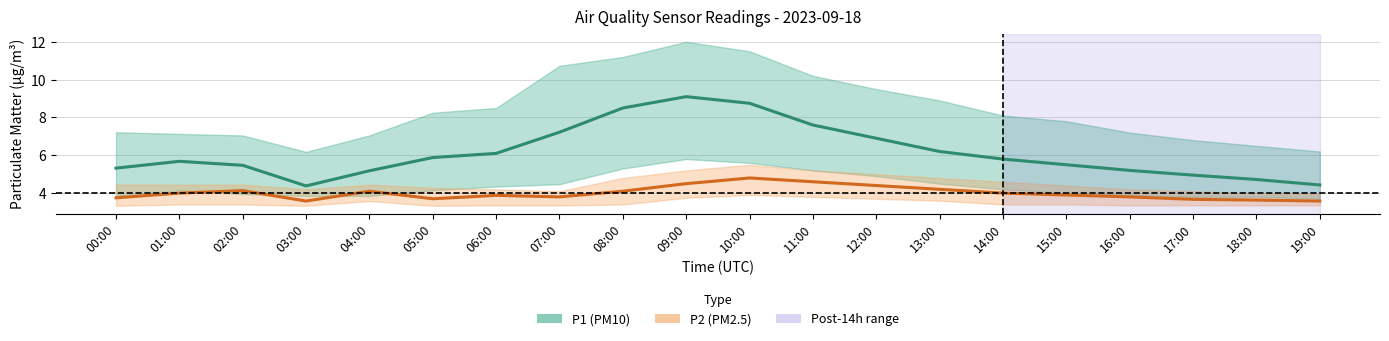

At which category is the sum across all series the highest?

09:00